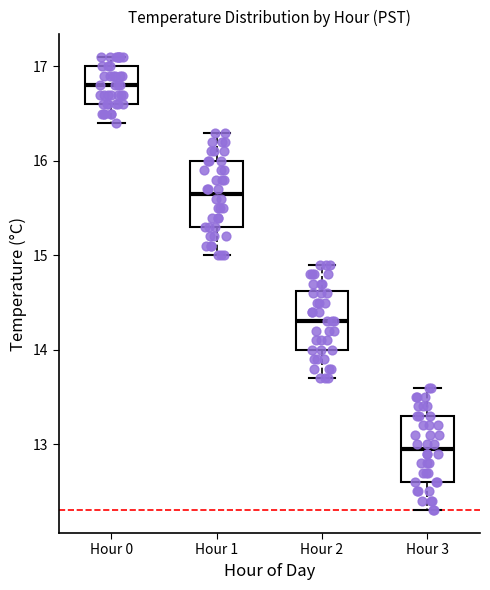

Reading left to right, transcribe this box plot: for each box, give where its median line is, the range the box spans, and where its two whiskers end, as read against the y-axis. The values are not printed on the chart, so give them approximately, as read against the axis.

Hour 0: median 16.8, box 16.6 to 17.0, whiskers 16.4 to 17.1
Hour 1: median 15.7, box 15.3 to 16.0, whiskers 15.0 to 16.3
Hour 2: median 14.3, box 14.0 to 14.6, whiskers 13.7 to 14.9
Hour 3: median 13.0, box 12.6 to 13.3, whiskers 12.3 to 13.6